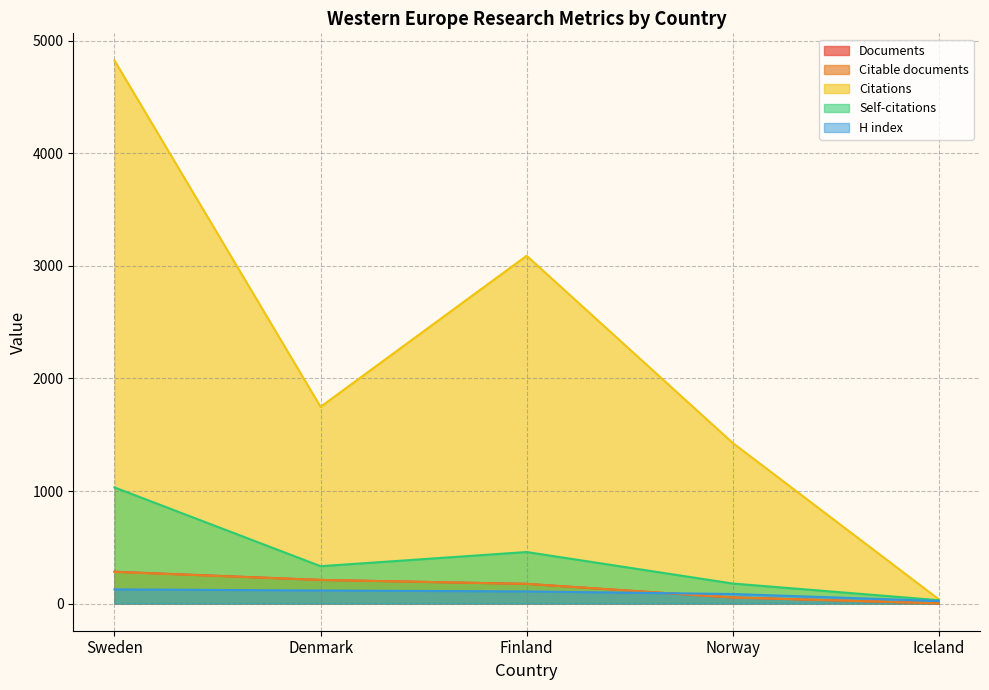

The value of Citations at Sweden is 2650. True or false?

False